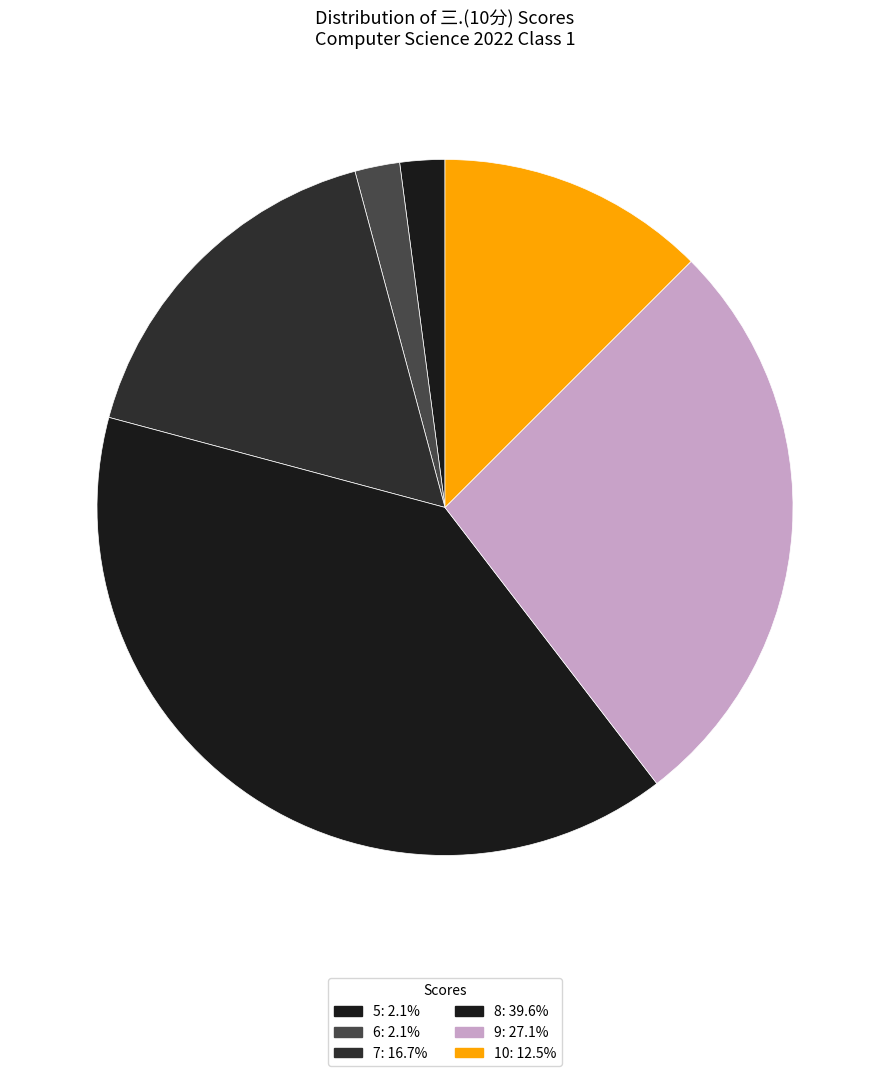

How many slices are in this pie chart?

6